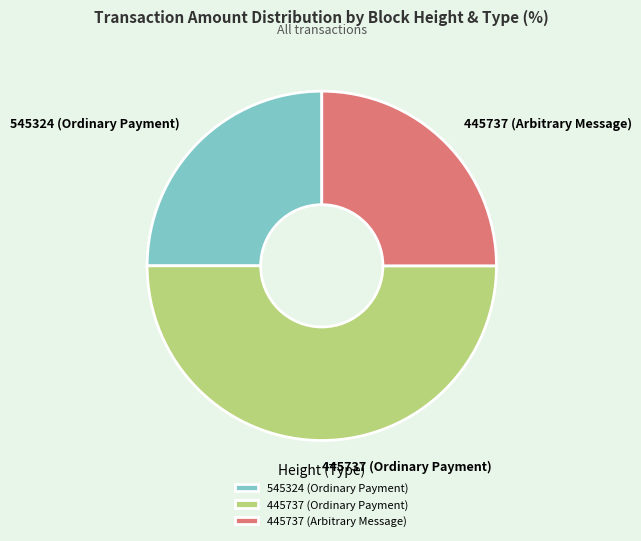

Is it true that 545324 (Ordinary Payment) is 25% of the pie?

True